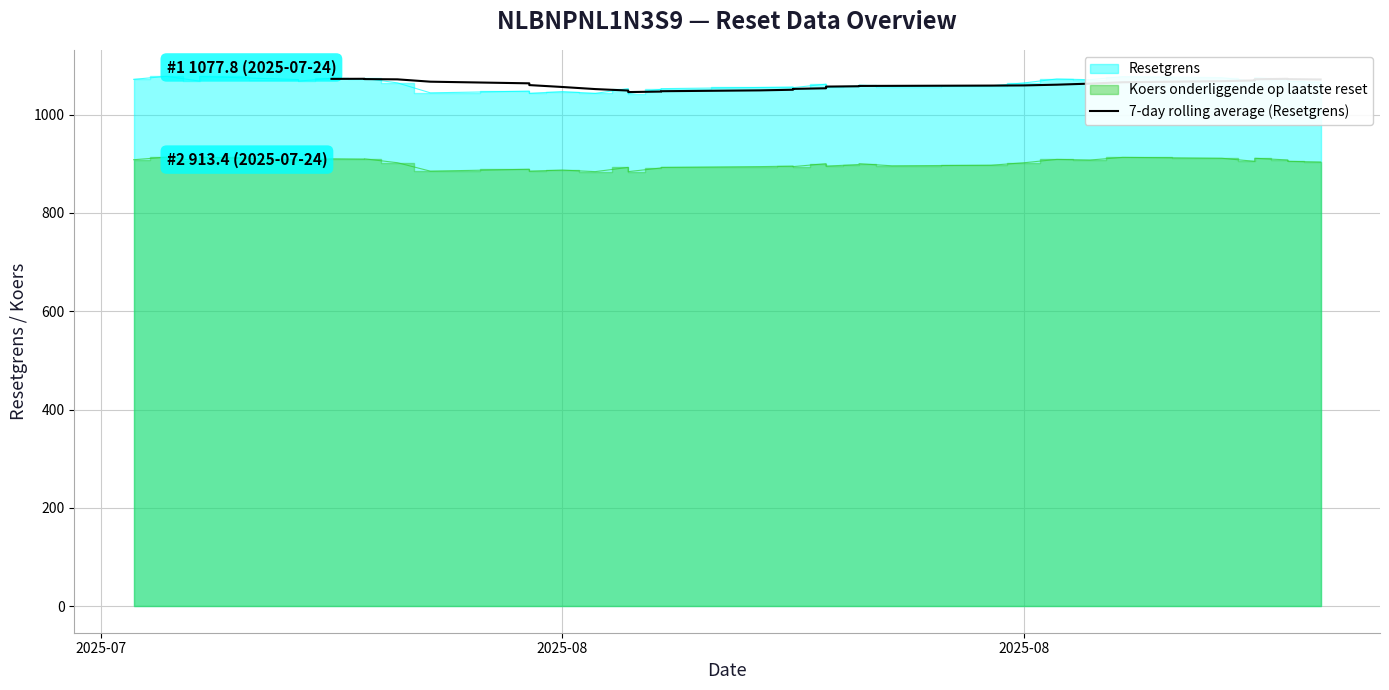

At which label does the data first exceed 1059?

2025-07